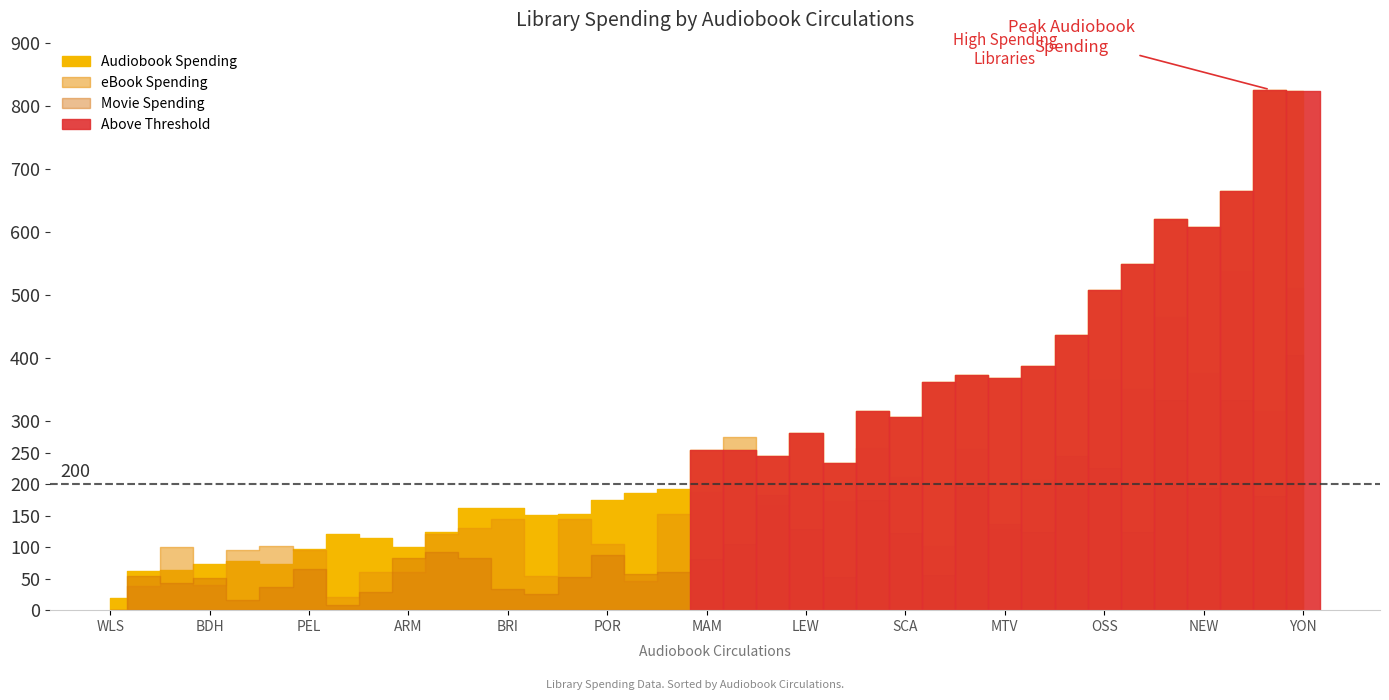

How many values in Movie Spending are above zero?

36